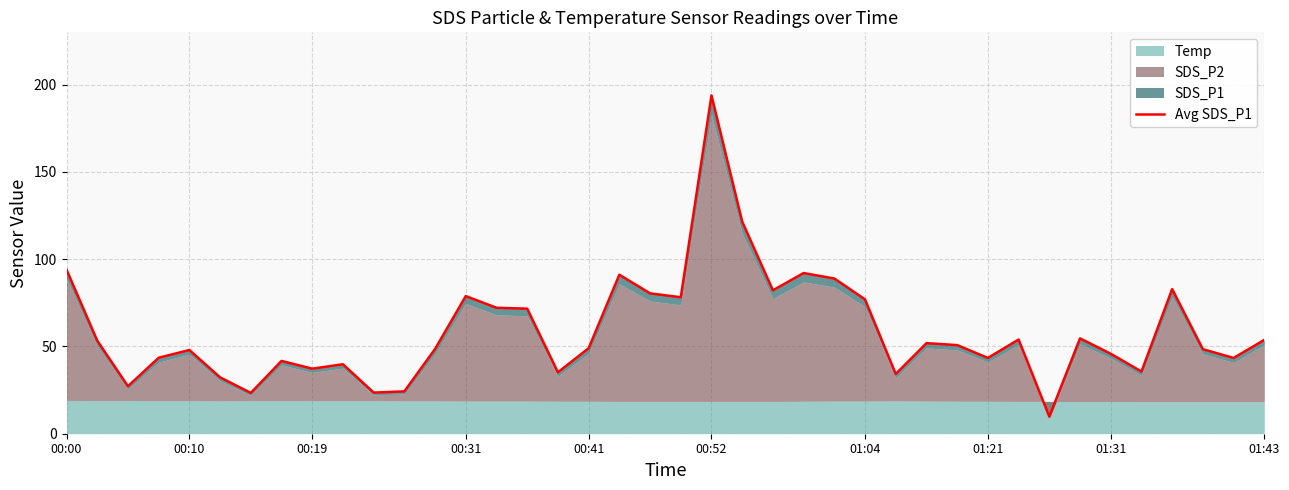

What is the minimum value shown in the chart?

9.8